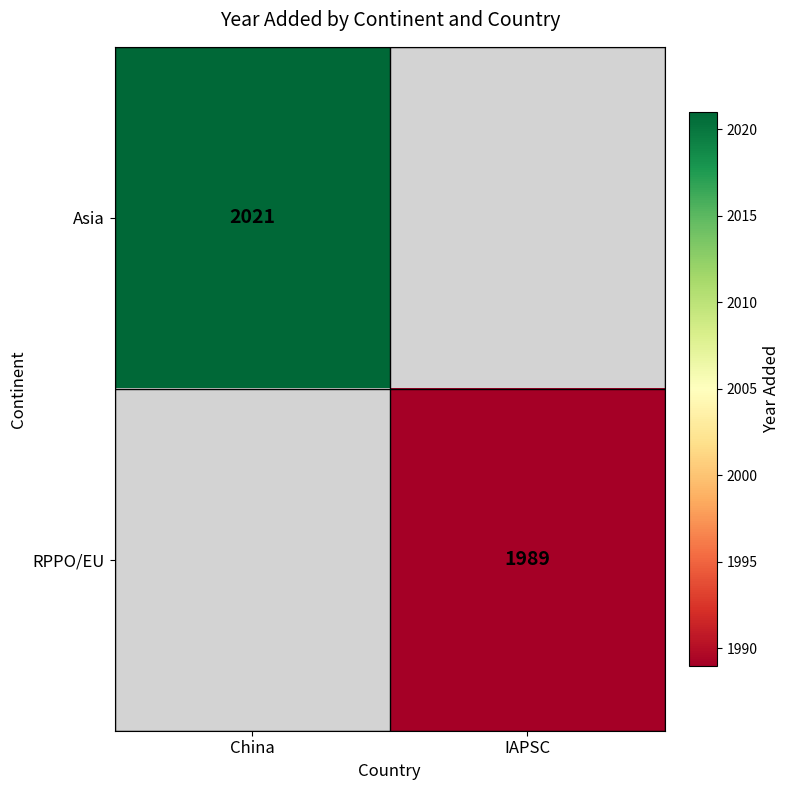

Count the number of categories in the chart.

2